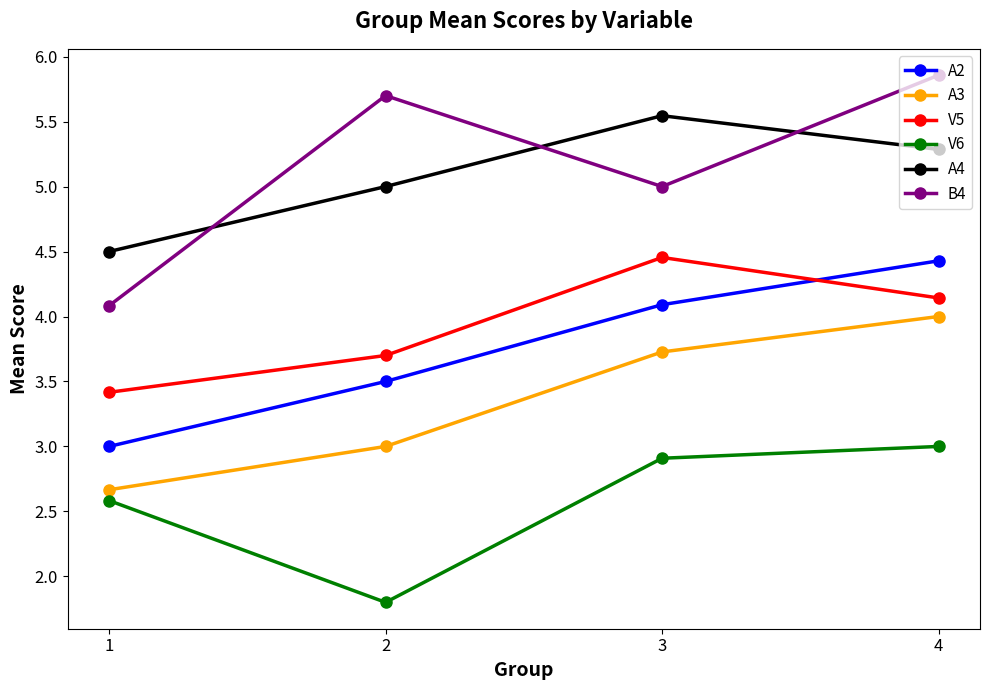

What is the average value of the B4 series?

5.2